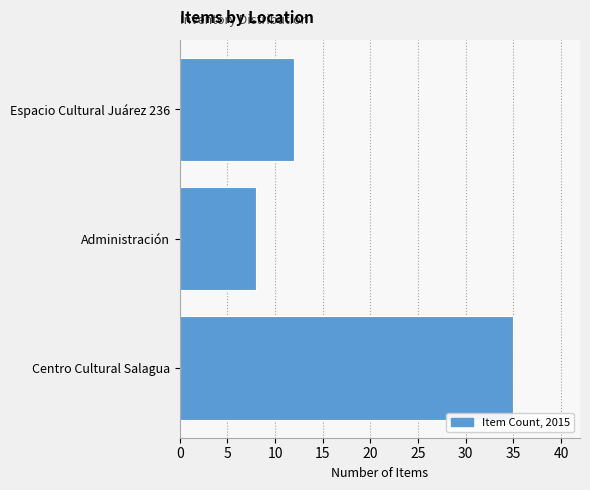

What is the sum of all values?

55